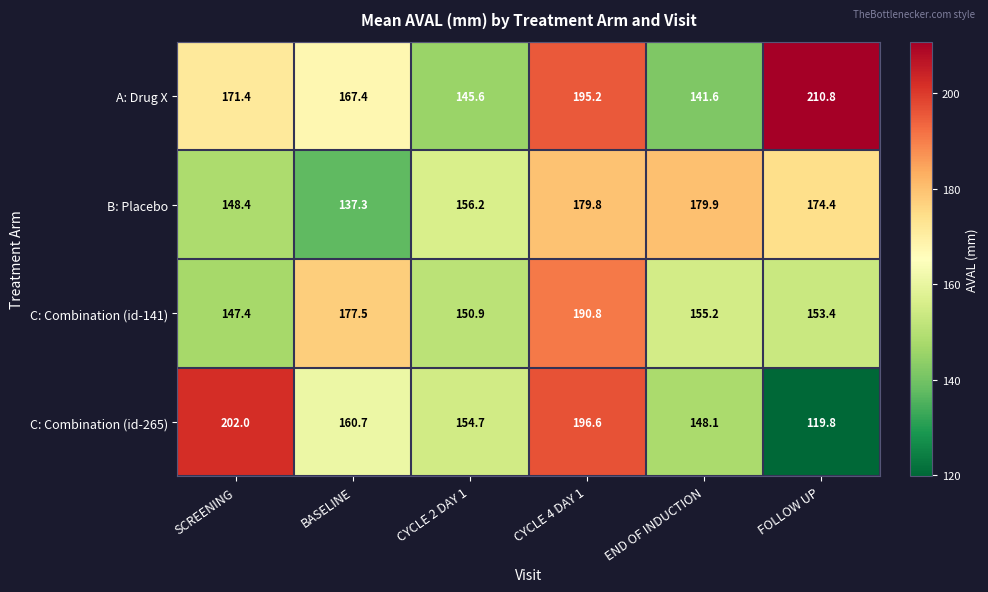

How many distinct data groups are displayed?

4